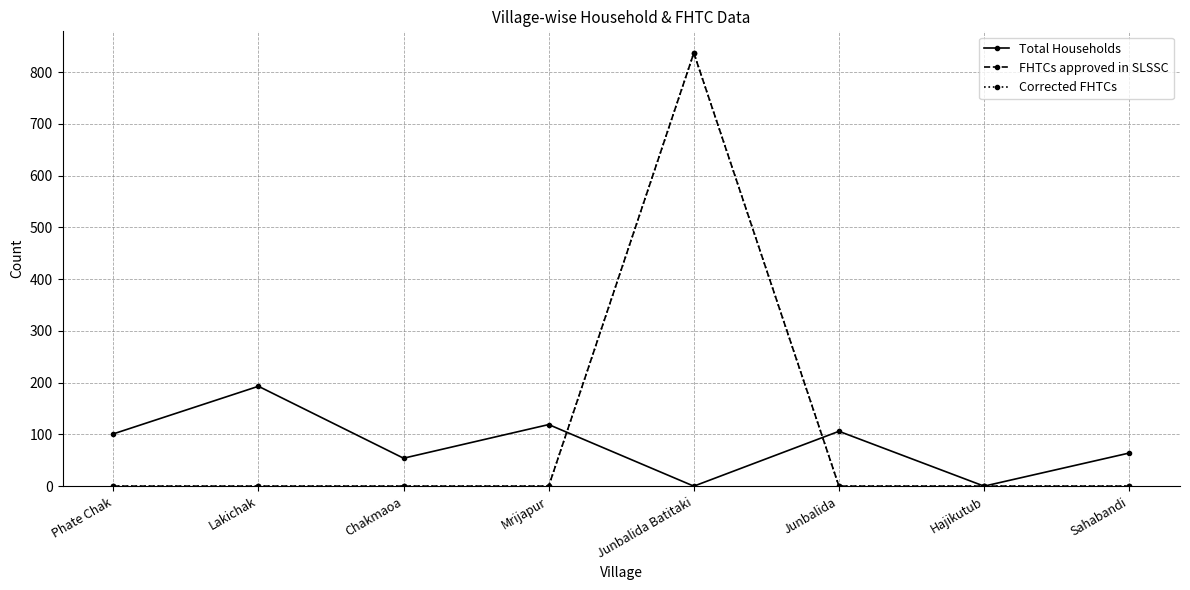

Does the chart have visible grid lines?

Yes